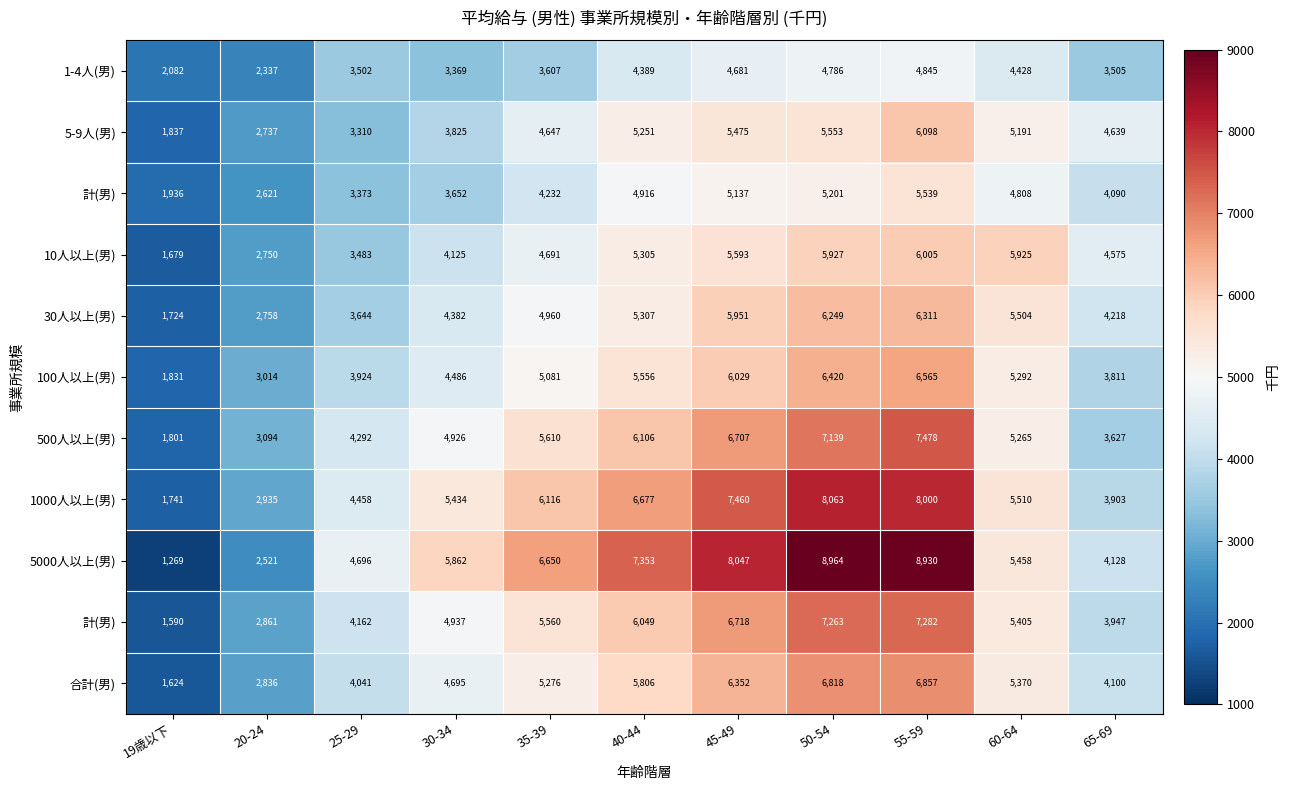

What is the difference between the highest and lowest values at 60-64?

1497